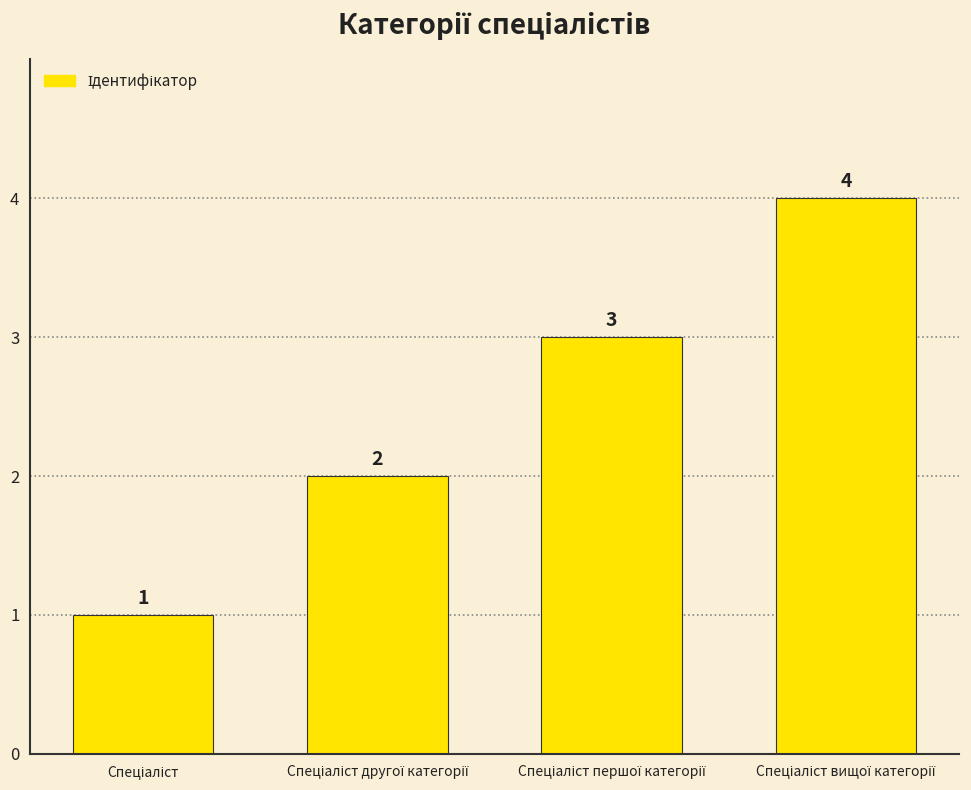

What is the difference between the maximum and minimum values?

3